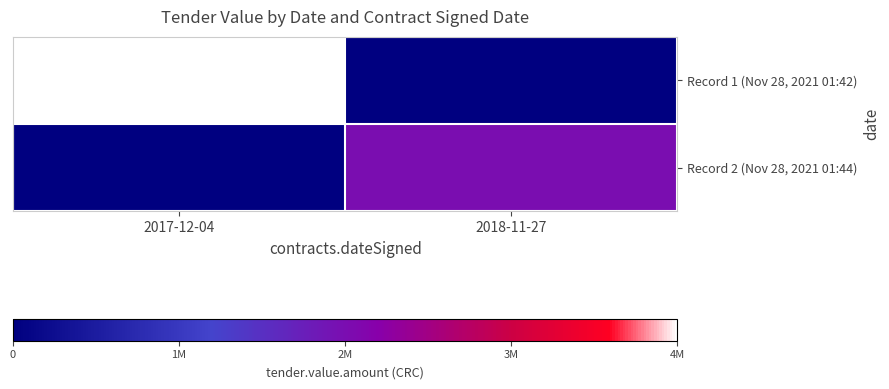

Reading right to left, what are all the values shown in this chart?

Record 1 (Nov 28, 2021 01:42): 2018-11-27=0	2017-12-04=4000000
Record 2 (Nov 28, 2021 01:44): 2018-11-27=2000000	2017-12-04=0